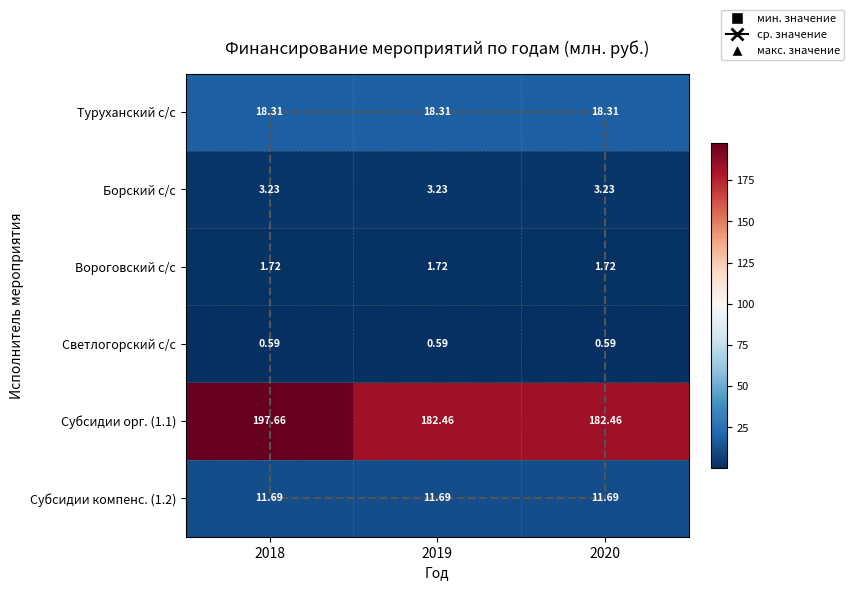

Is the value of Светлогорский с/с at 2018 greater than the value of Борский с/с at 2019?

No